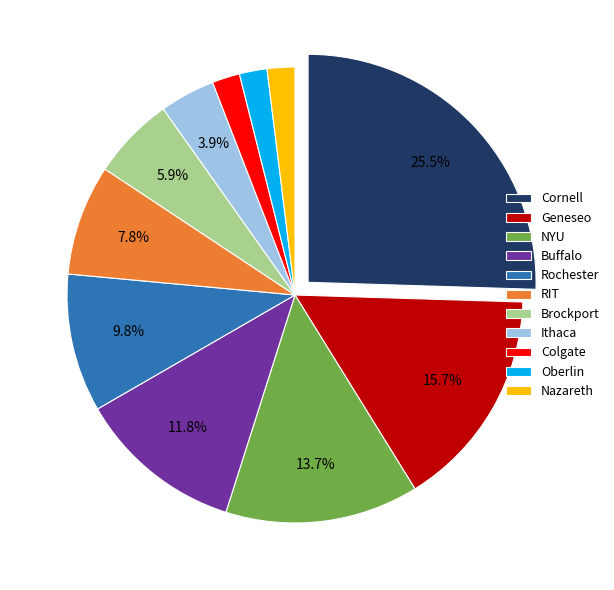

Count the number of slices in the pie.

11